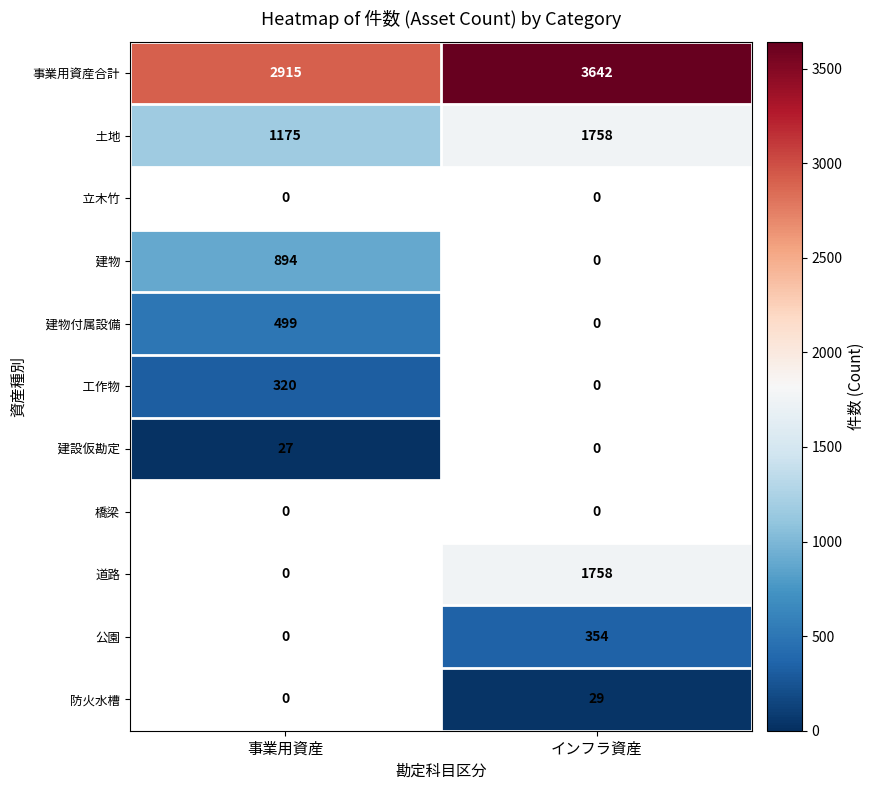

What is the maximum value shown in the chart?

3642.0